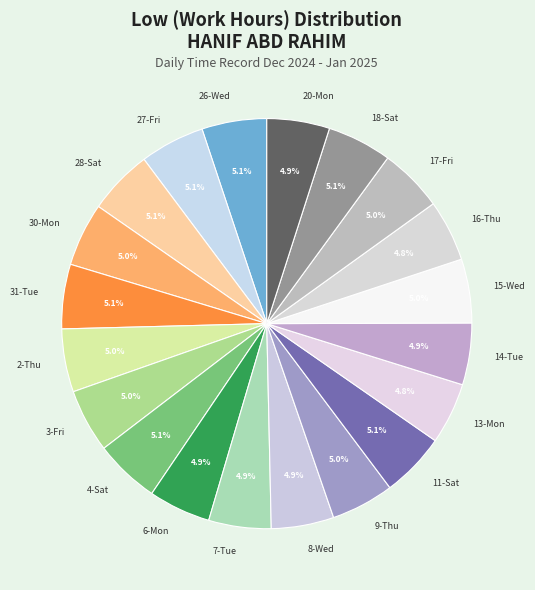

Approximately how many times larger is the value at 17-Fri compared to 16-Thu?

1.0